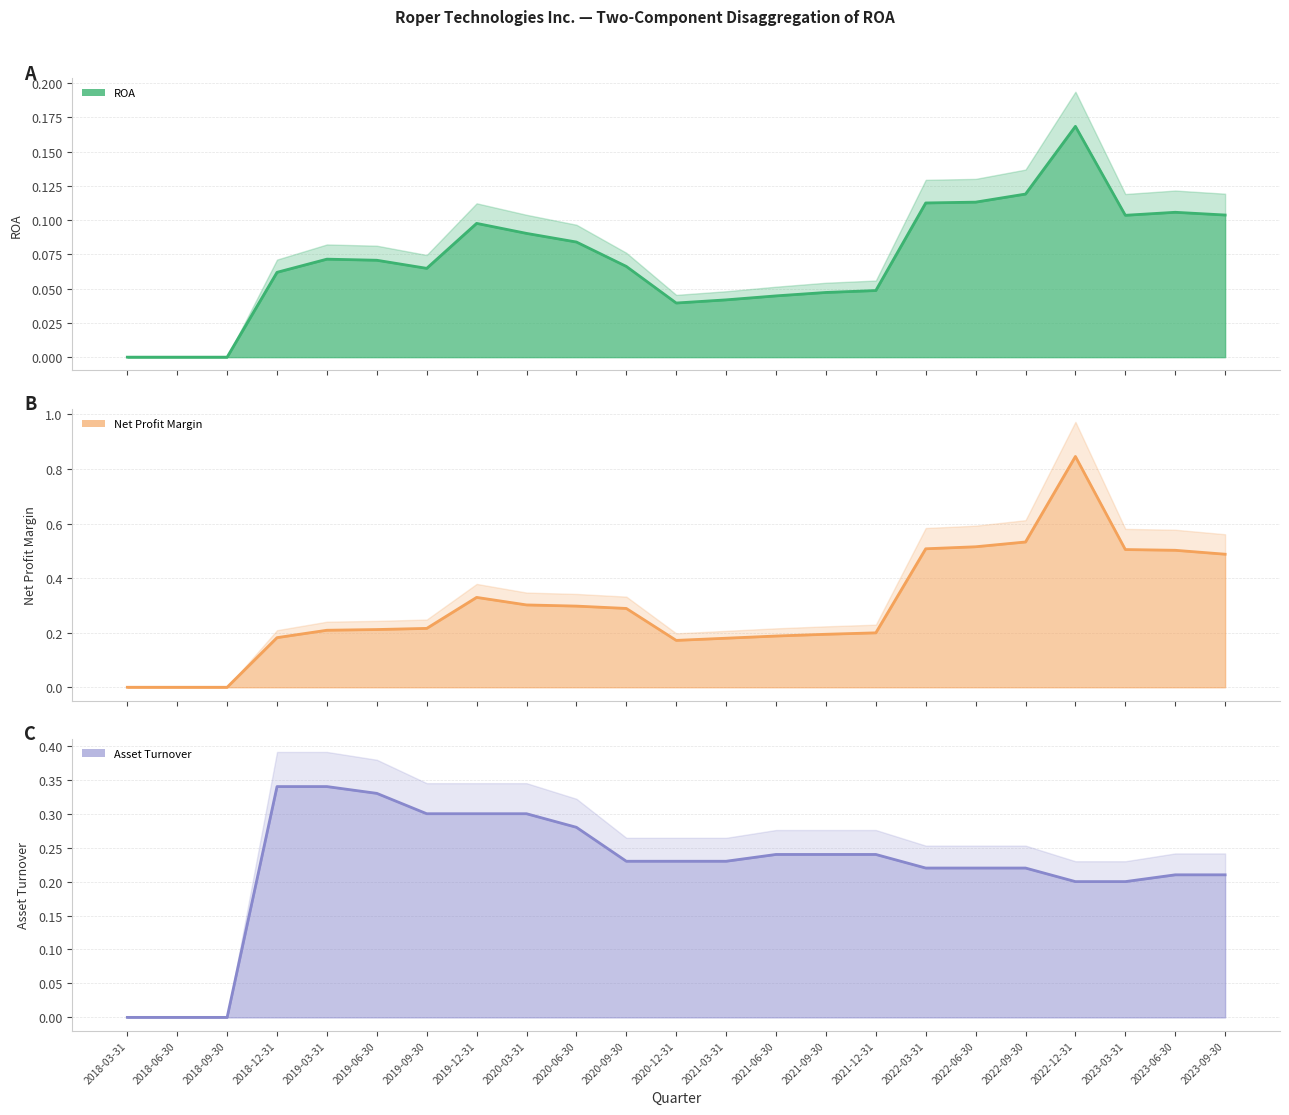

Which series has the largest total across all categories?

Net Profit Margin